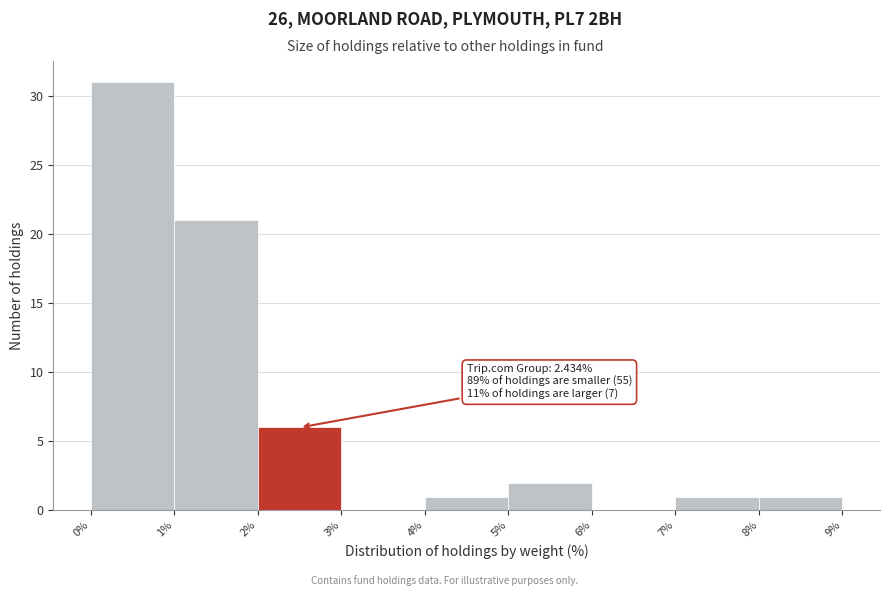

Which range on the x-axis has the tallest bar?

0% to 1%